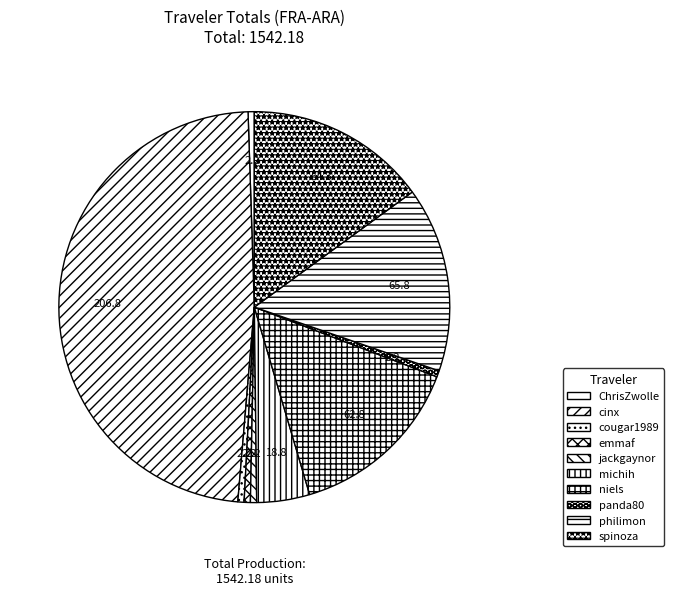

How many slices are in this pie chart?

10